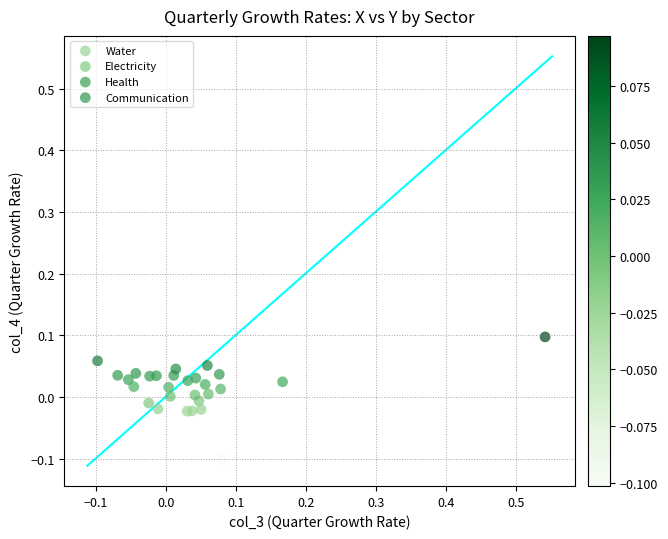

Which series has the widest spread of Y values?

Communication